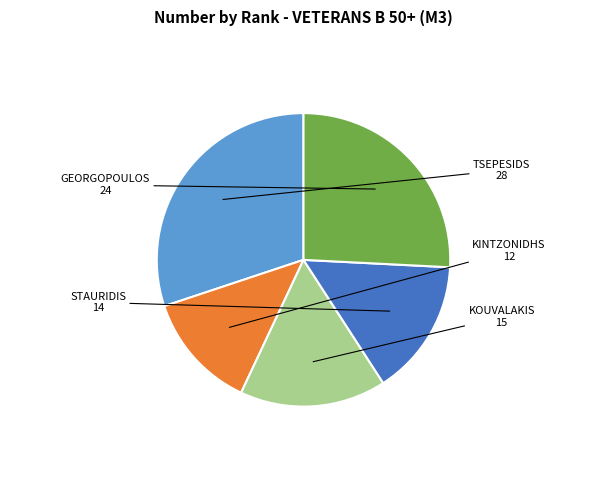

How many slices are in this pie chart?

5